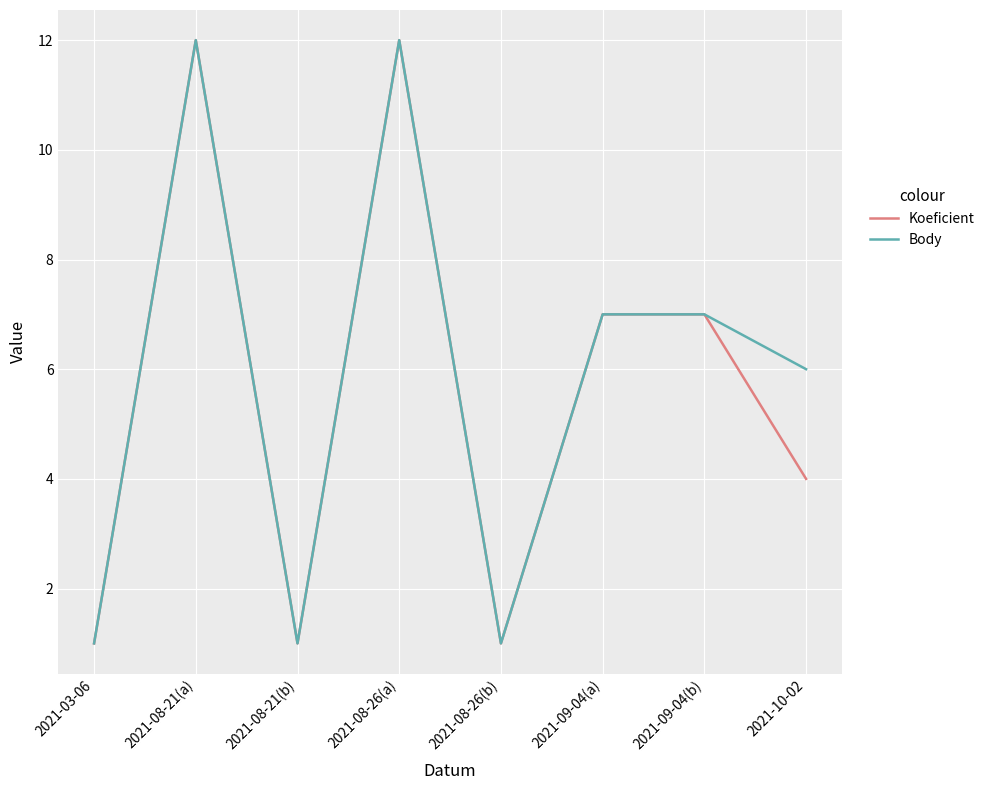

How many categories are shown in the chart?

8